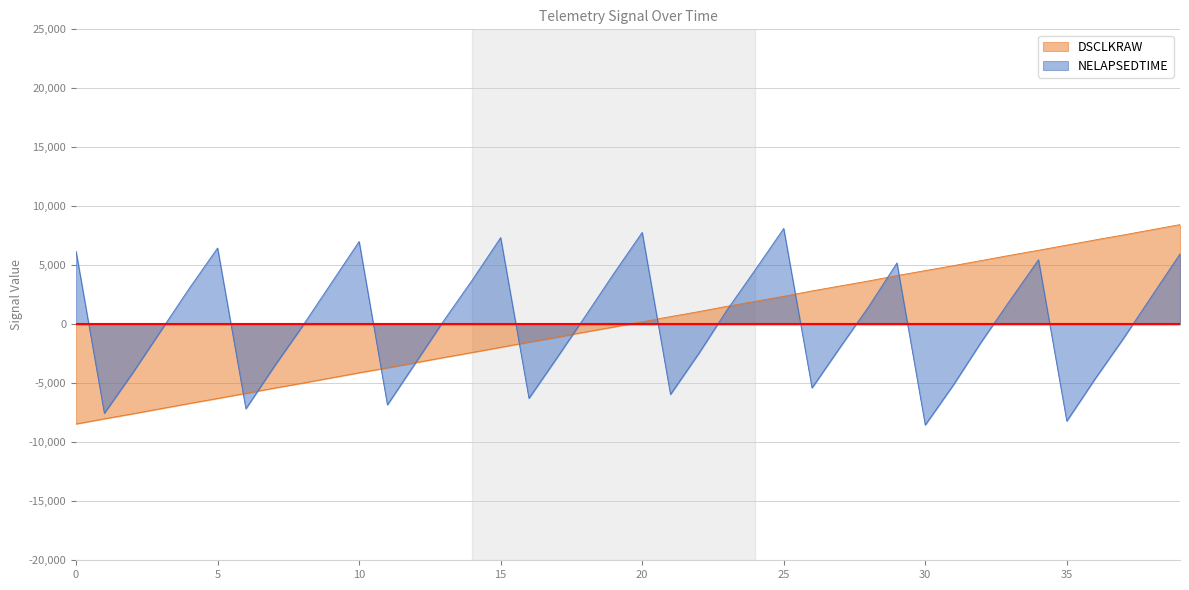

What is the maximum value shown in the chart?

8450.5